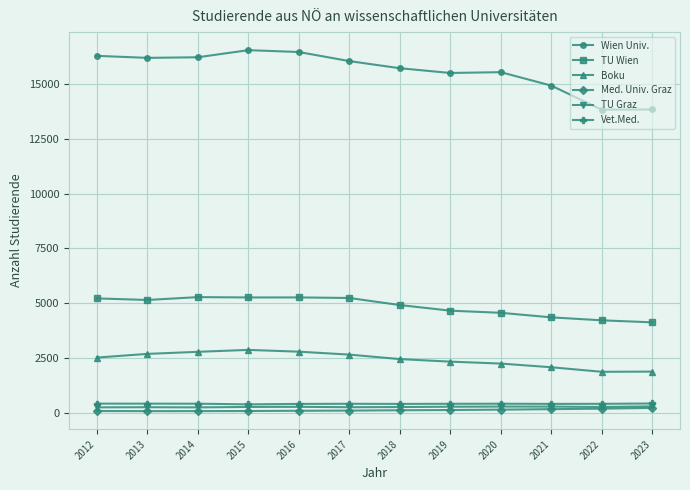

True or false: Boku and Vet.Med. cross at least once.

False